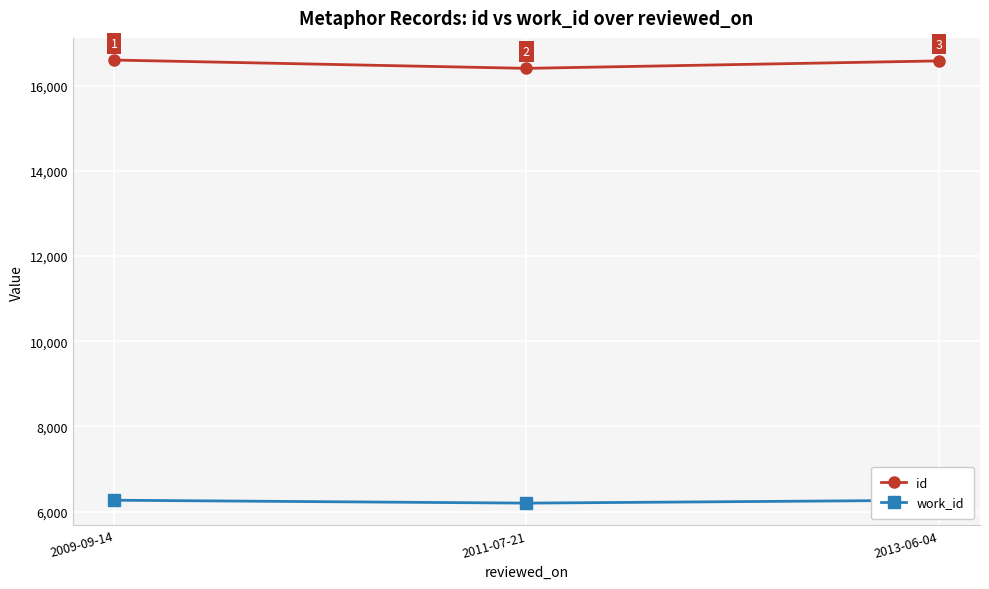

The value of work_id at 2011-07-21 is 6202. True or false?

True